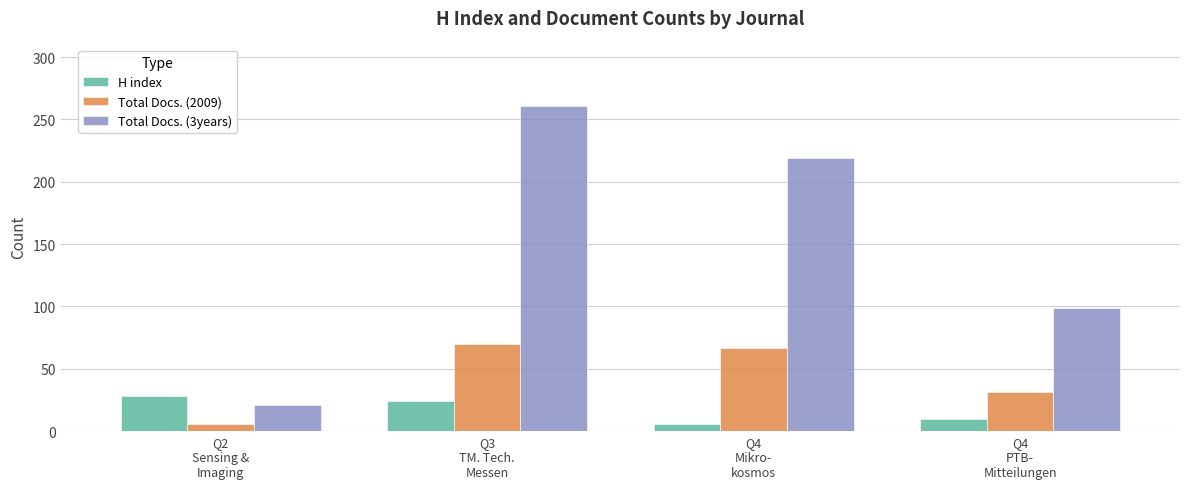

What is the sum of the Total Docs. (2009) values at Q3
TM. Tech.
Messen and Q4
PTB-
Mitteilungen?

101